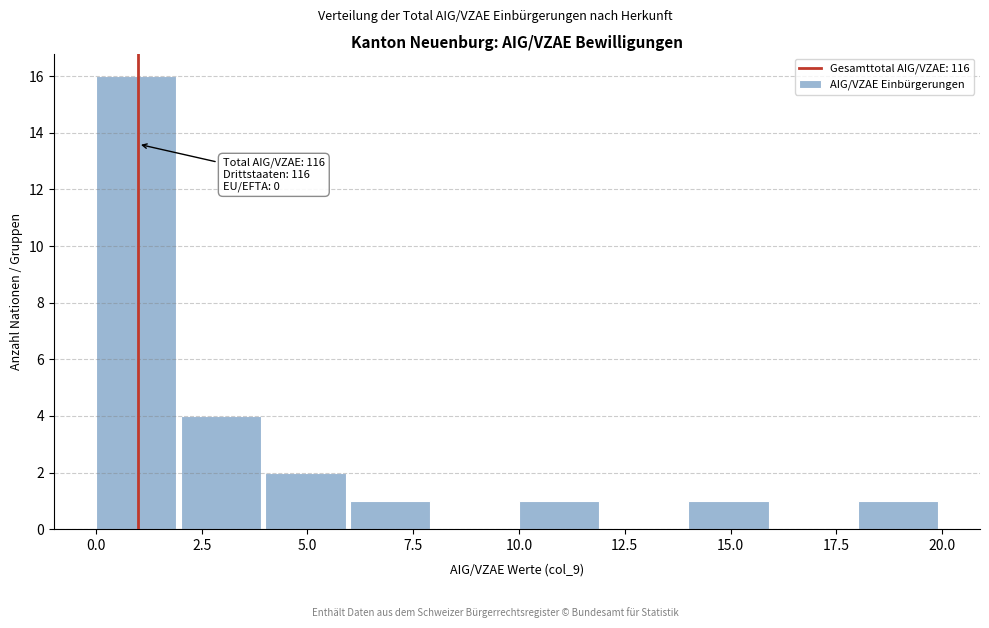

Which range on the x-axis has the tallest bar?

0 to 2